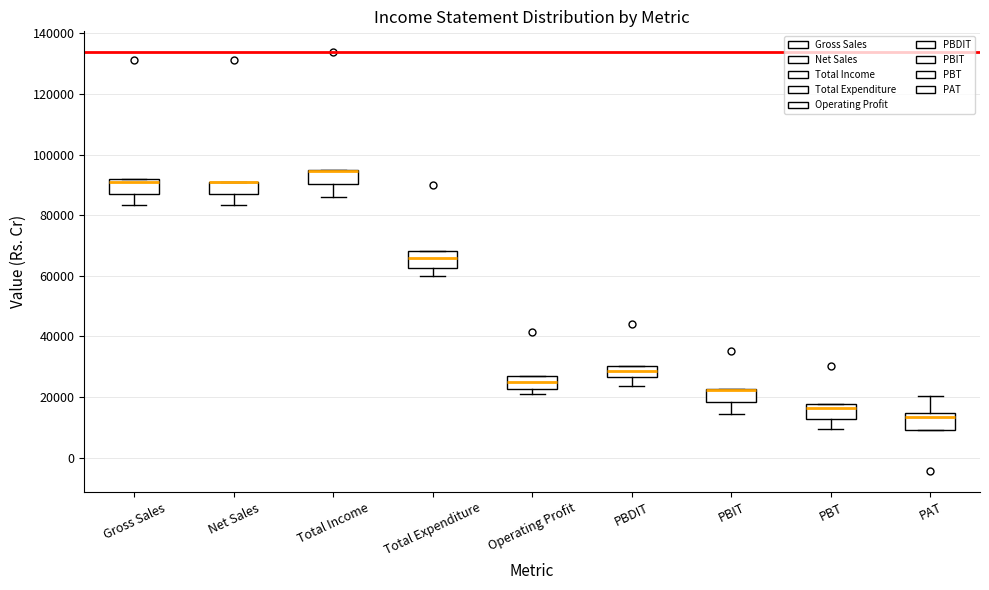

Reading left to right, transcribe this box plot: for each box, give where its median line is, the range the box spans, and where its two whiskers end, as read against the y-axis. The values are not printed on the chart, so give them approximately, as read against the axis.

Gross Sales: median 90000, box 86000 to 92000, whiskers 84000 to 92000
Net Sales: median 90000 (drawn on the box's upper edge), box 86000 to 90000, whiskers 84000 to 90000
Total Income: median 94000 (drawn on the box's upper edge), box 90000 to 94000, whiskers 86000 to 94000
Total Expenditure: median 66000, box 62000 to 68000, whiskers 60000 to 68000
Operating Profit: median 24000, box 22000 to 26000, whiskers 22000 (just below the box's lower edge) to 26000
PBDIT: median 28000, box 26000 to 30000, whiskers 24000 to 30000
PBIT: median 22000 (drawn on the box's upper edge), box 18000 to 22000, whiskers 14000 to 22000
PBT: median 16000, box 12000 to 18000, whiskers 10000 to 18000
PAT: median 14000 (just below the box's upper edge), box 10000 to 14000, whiskers 10000 to 20000